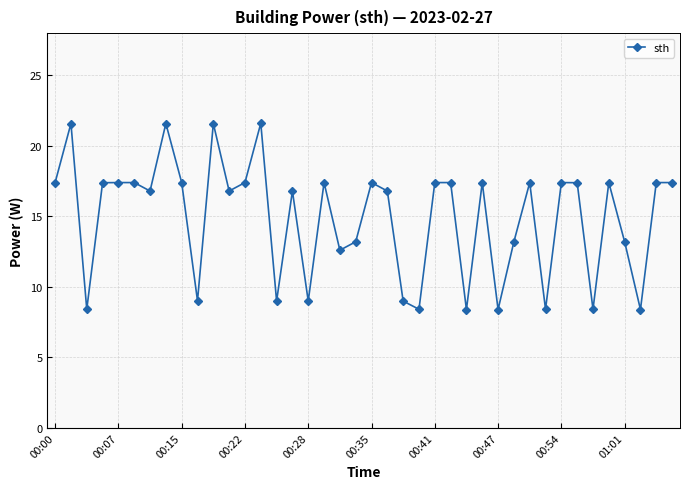

How many categories are shown in the chart?

40